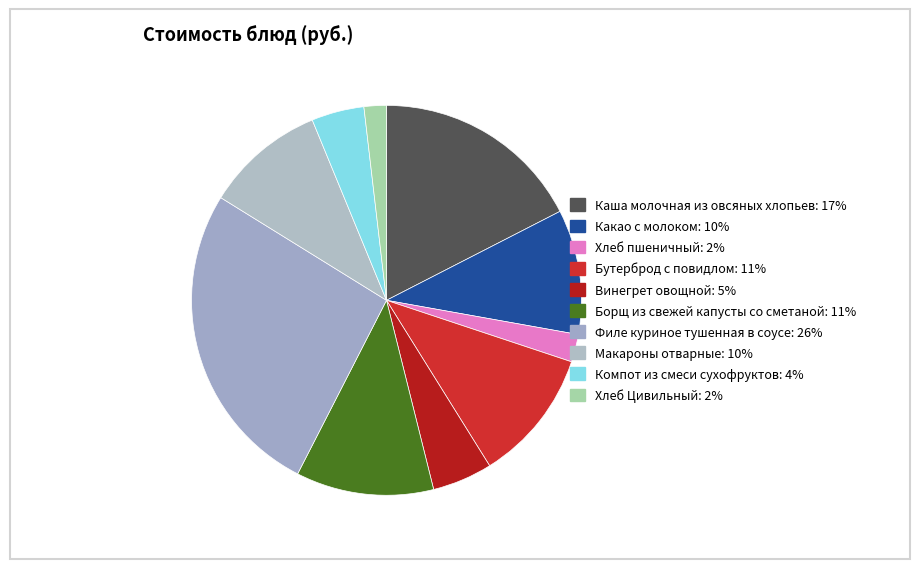

Does any single category account for the majority?

No